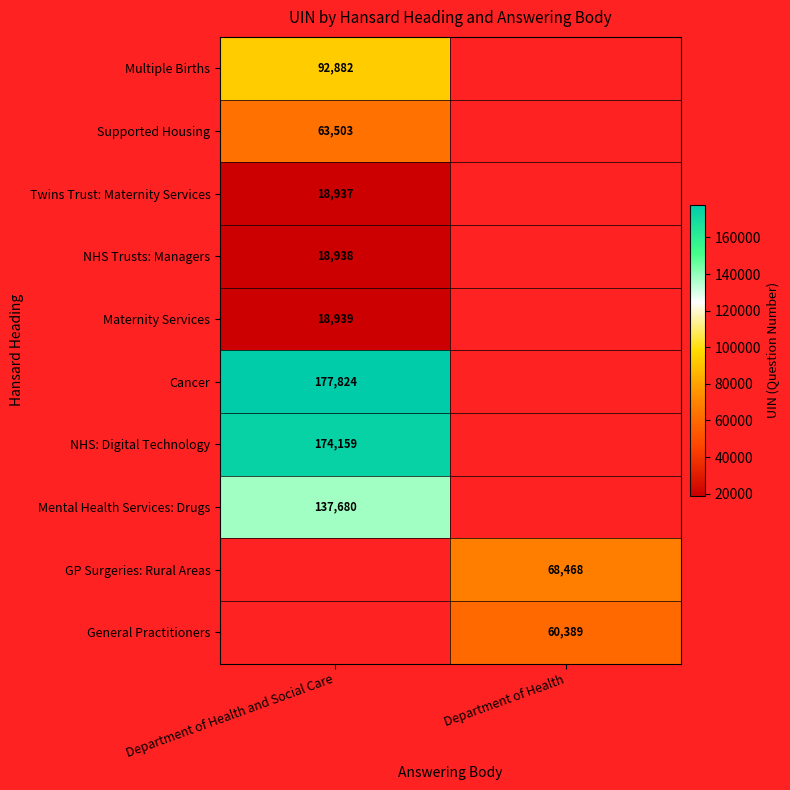

Is the value of NHS Trusts: Managers at Department of Health and Social Care greater than the value of Supported Housing at Department of Health and Social Care?

No